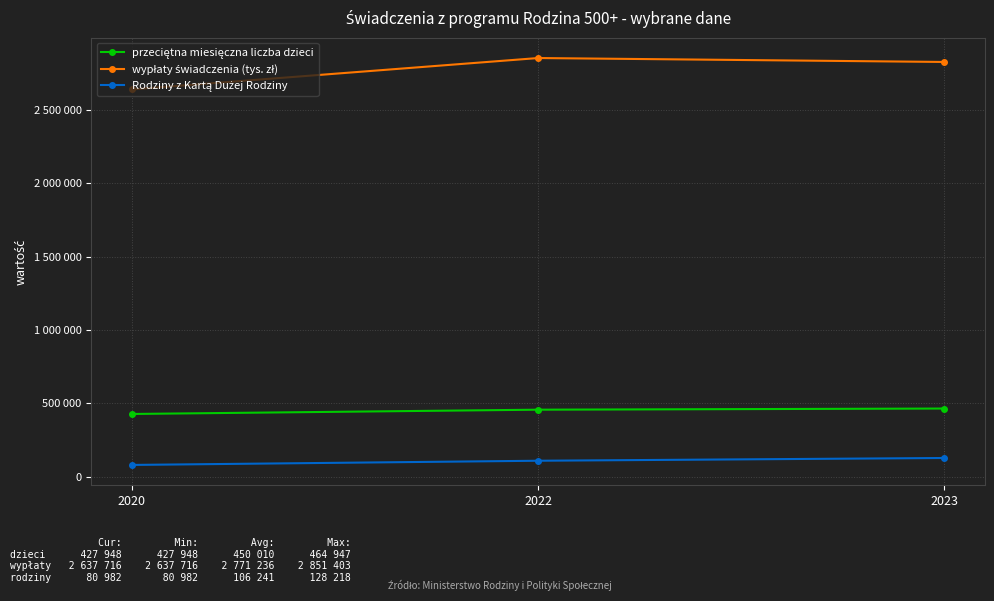

Does the chart have visible grid lines?

Yes